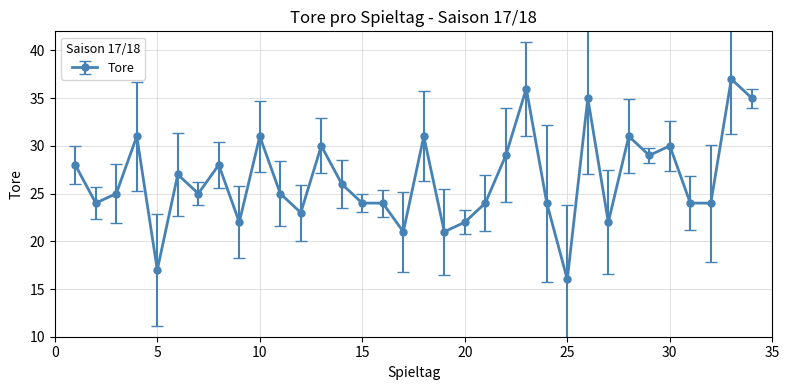

True or false: the data has more than 2 interior local peaks.

True